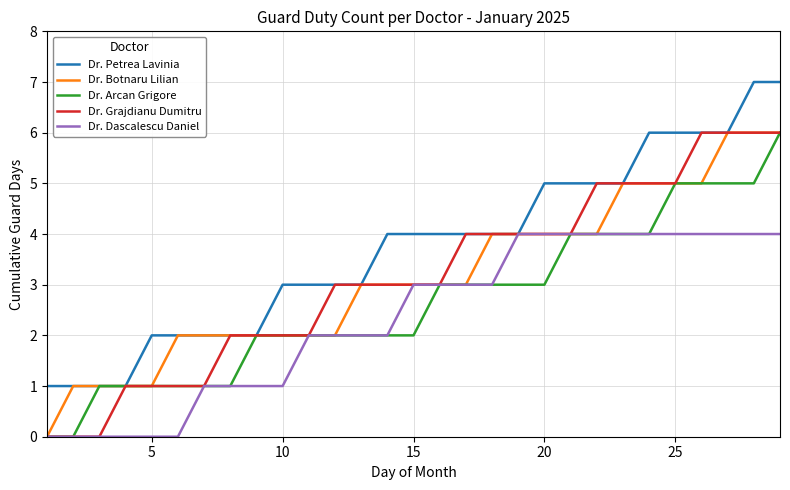

What is the average value of the Dr. Arcan Grigore series?

3